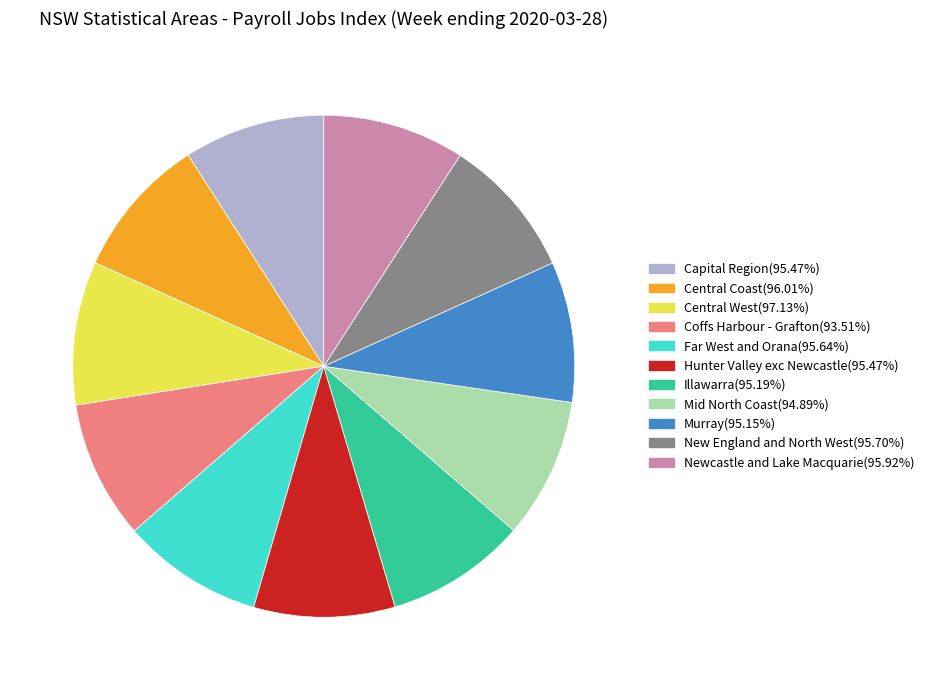

Approximately how many times larger is the value at Central Coast compared to Hunter Valley exc Newcastle?

1.0